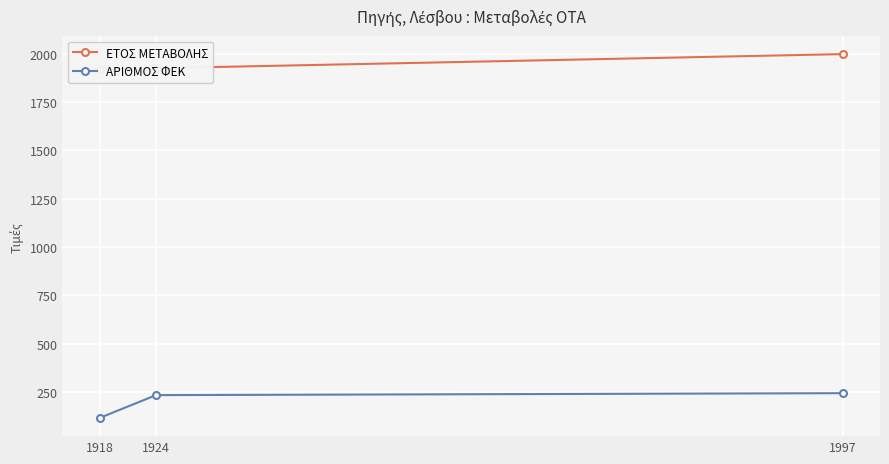

At which category does the chart reach its peak across all series?

1997